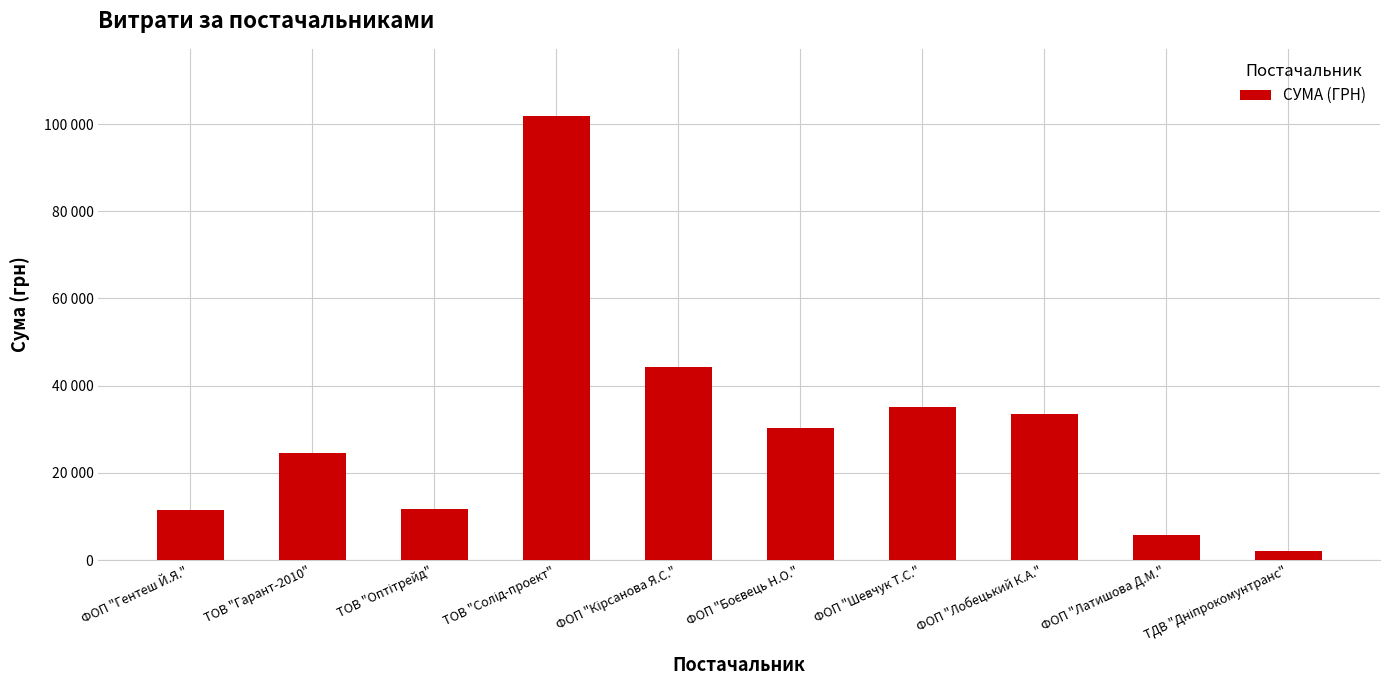

Read the value at ФОП "Латишова Д.М.".

5801.0